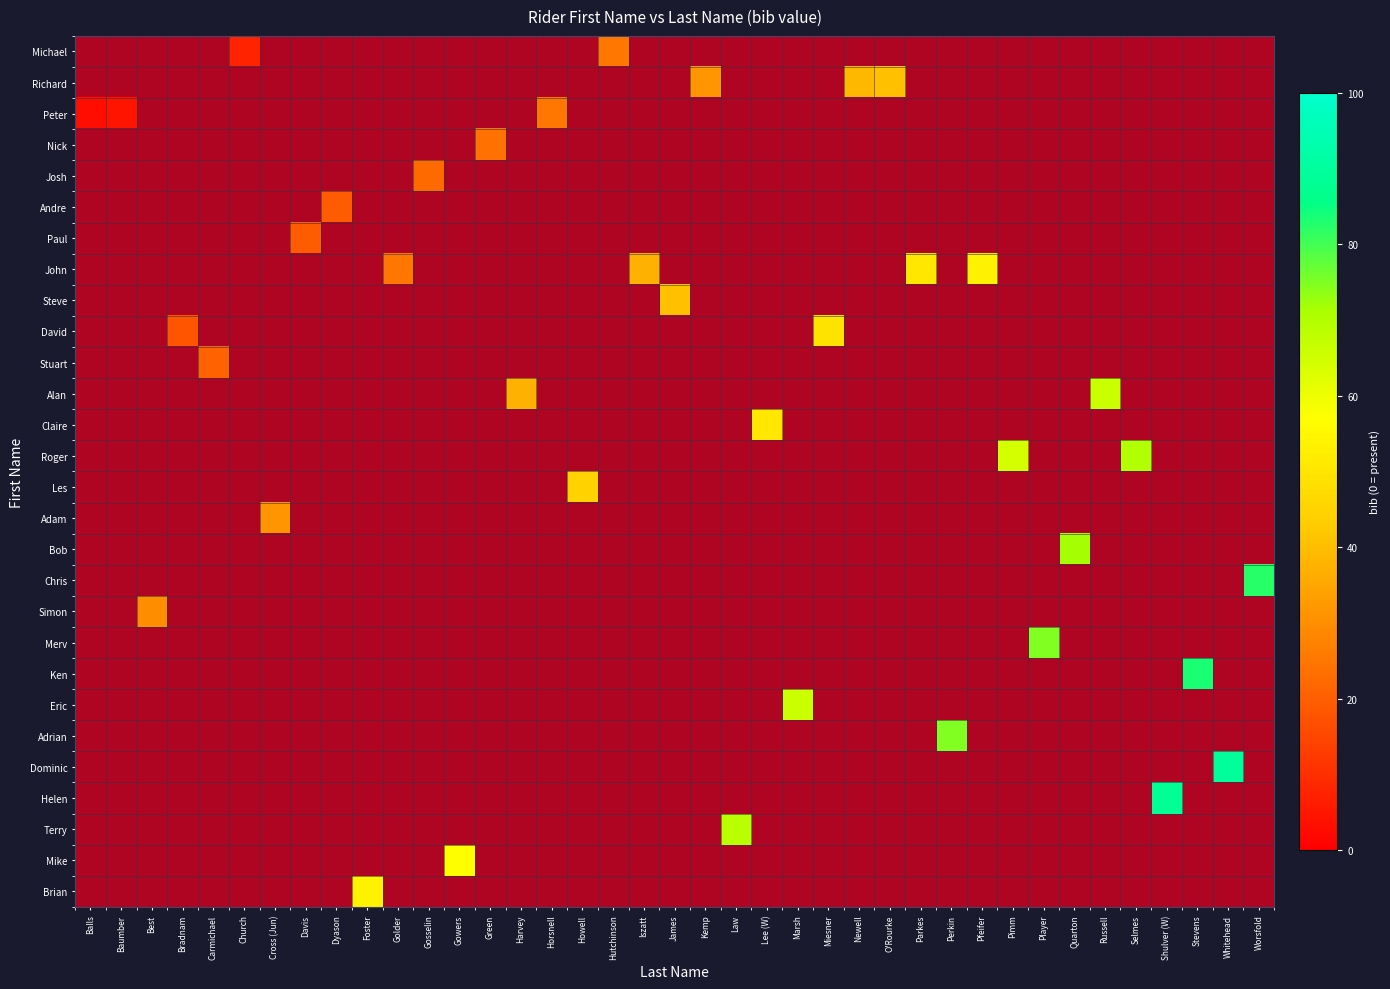

Which has a higher value, Green or Whitehead?

Whitehead